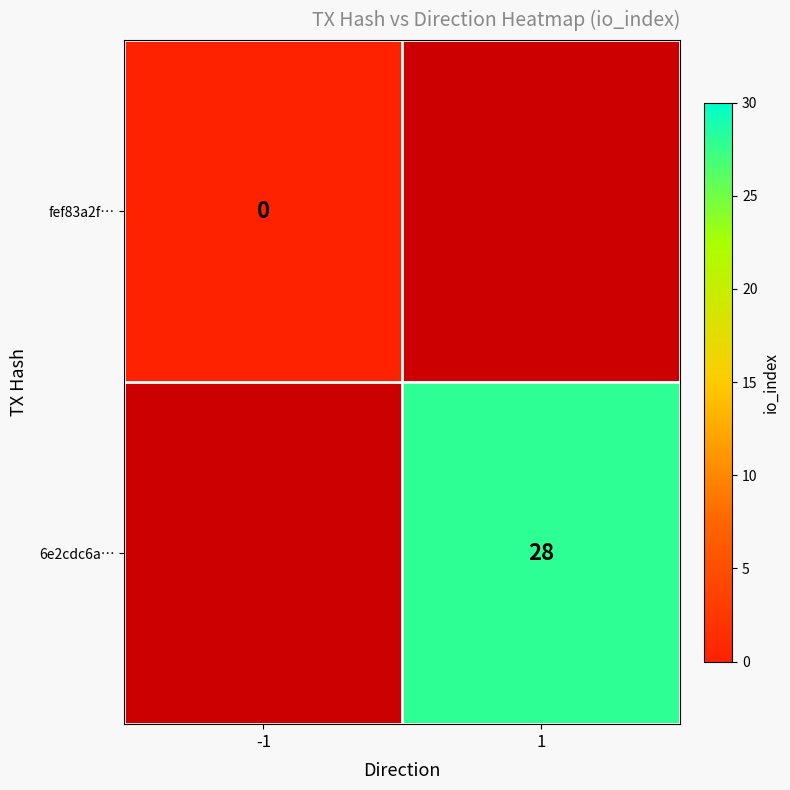

The 6e2cdc6a… series shows 28 at 1. True or false?

True